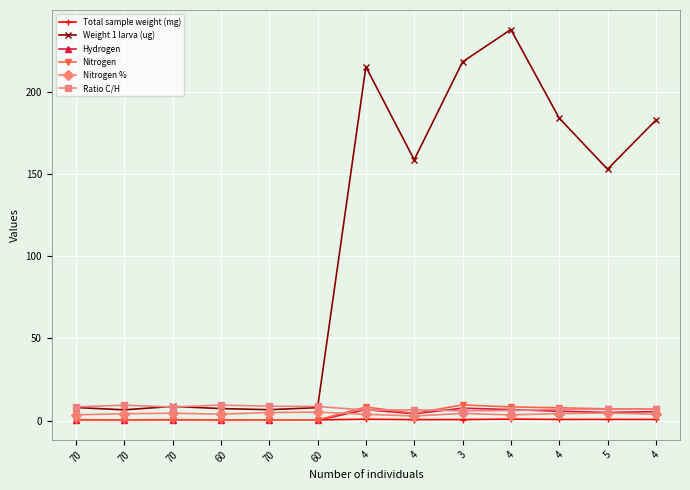

Read the Hydrogen value at 70.

0.3